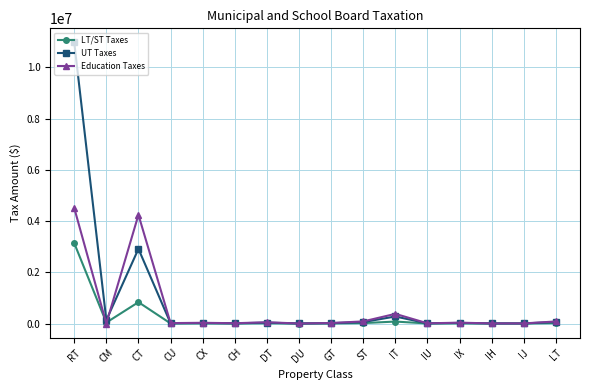

What is the label of the 5th point from the left?

CX